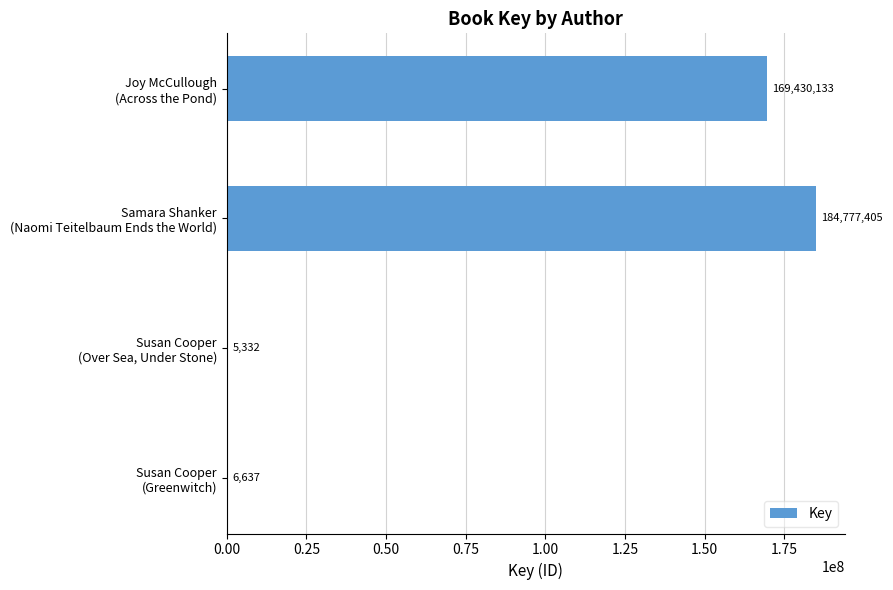

What is the sum of all values?

354219507